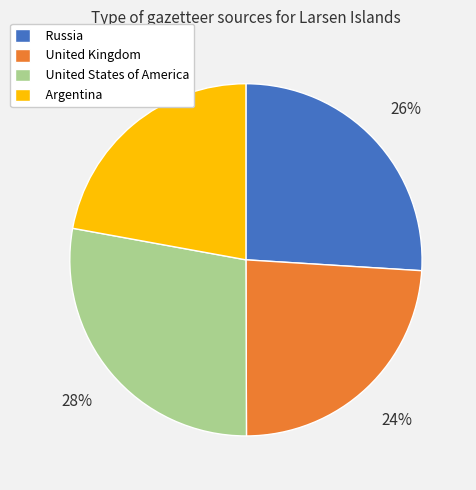

To the nearest percent, what is the combined percentage of United States of America and Russia?

54%